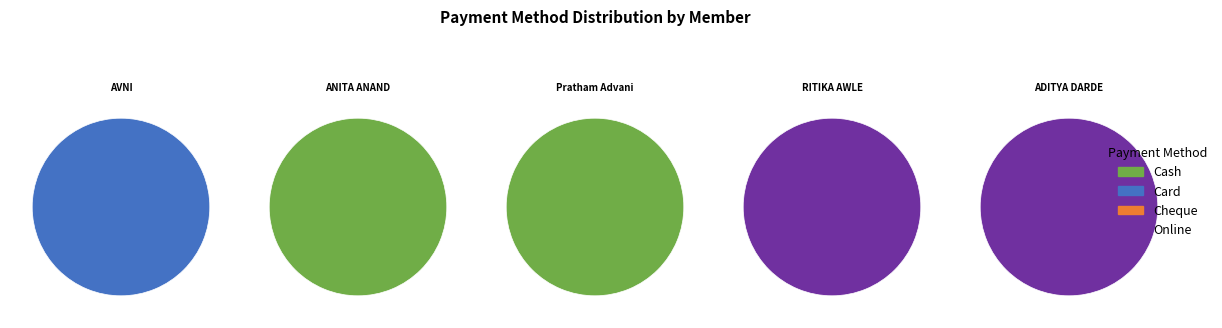

What is the spread (max minus min) of values at ANITA ANAND?

3500